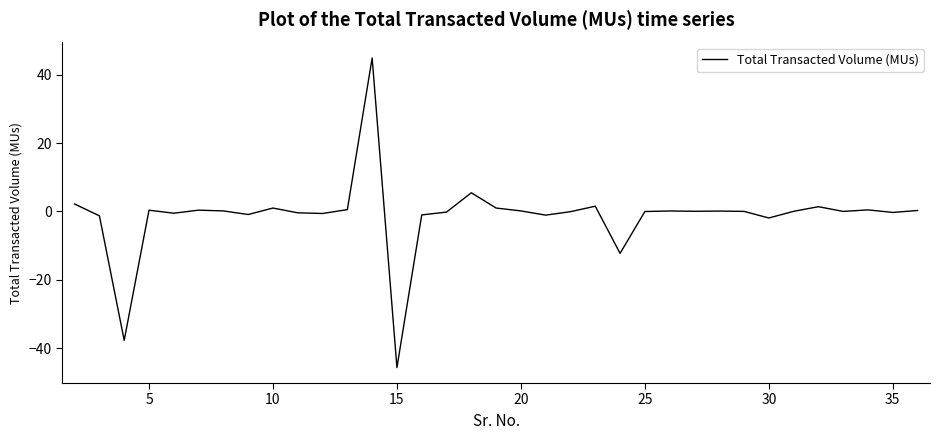

What is the difference between the second highest and second lowest values?

43.2